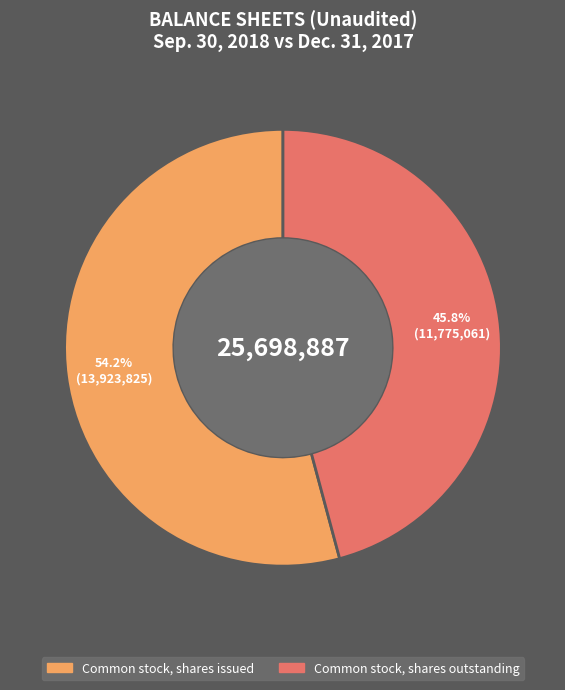

How many slices are in this pie chart?

2